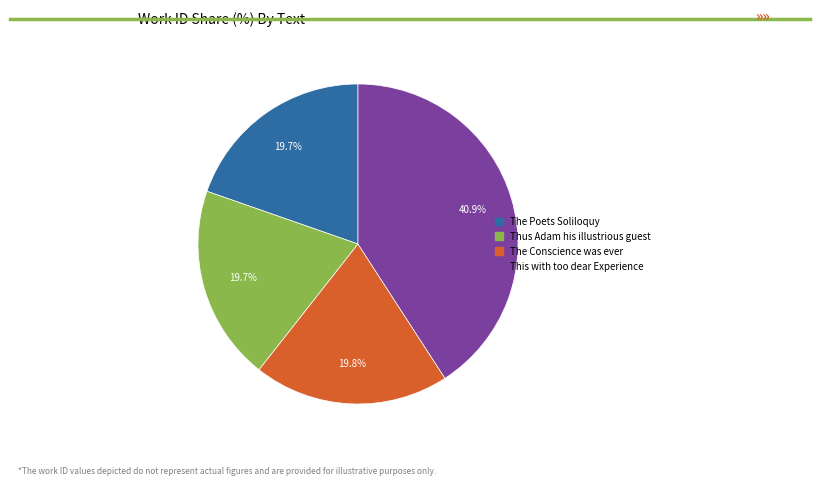

Is it true that This with too dear Experience is 41% of the pie?

True